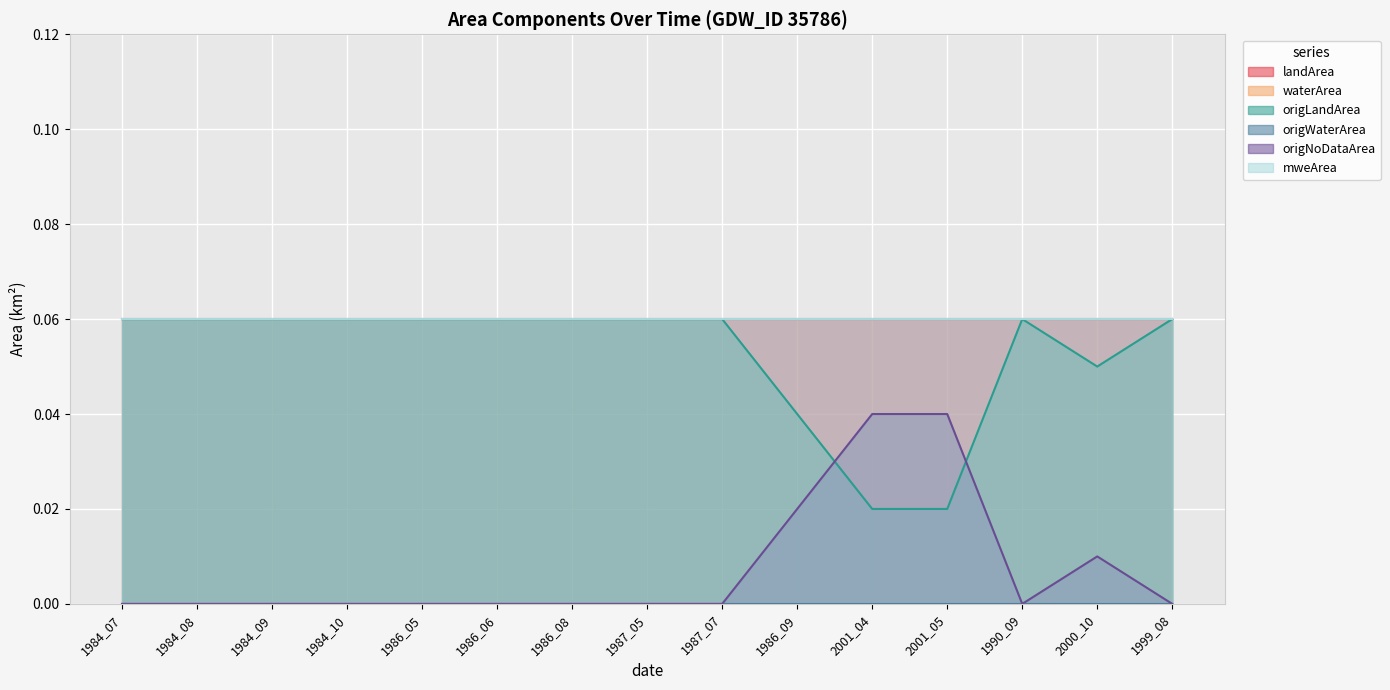

Reading left to right, extract all data points from this chart.

landArea: 0.1	0.1	0.1	0.1	0.1	0.1	0.1	0.1	0.1	0.1	0.1	0.1	0.1	0.1	0.1
waterArea: 0.0	0.0	0.0	0.0	0.0	0.0	0.0	0.0	0.0	0.0	0.0	0.0	0.0	0.0	0.0
origLandArea: 0.1	0.1	0.1	0.1	0.1	0.1	0.1	0.1	0.1	0.0	0.0	0.0	0.1	0.1	0.1
origWaterArea: 0.0	0.0	0.0	0.0	0.0	0.0	0.0	0.0	0.0	0.0	0.0	0.0	0.0	0.0	0.0
origNoDataArea: 0.0	0.0	0.0	0.0	0.0	0.0	0.0	0.0	0.0	0.0	0.0	0.0	0.0	0.0	0.0
mweArea: 0.1	0.1	0.1	0.1	0.1	0.1	0.1	0.1	0.1	0.1	0.1	0.1	0.1	0.1	0.1